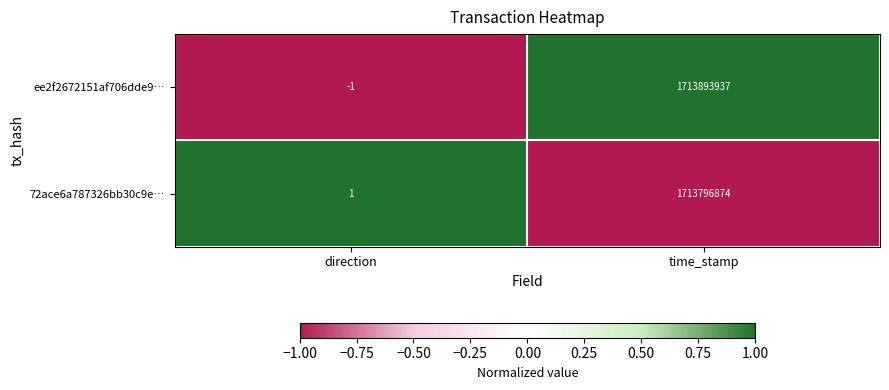

Which category has the lowest value in the 72ace6a787326bb30c9e… series?

direction